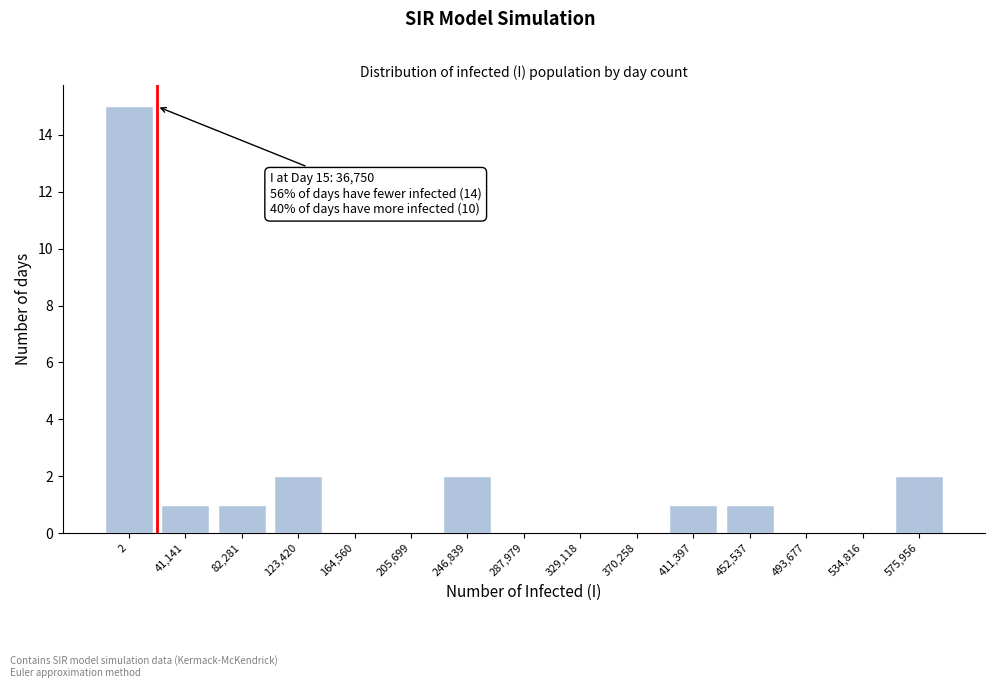

Reading right to left, list all the values displayed in this chart.

575,956=2	534,816=0	493,677=0	452,537=1	411,397=1	370,258=0	329,118=0	287,979=0	246,839=2	205,699=0	164,560=0	123,420=2	82,281=1	41,141=1	2=15